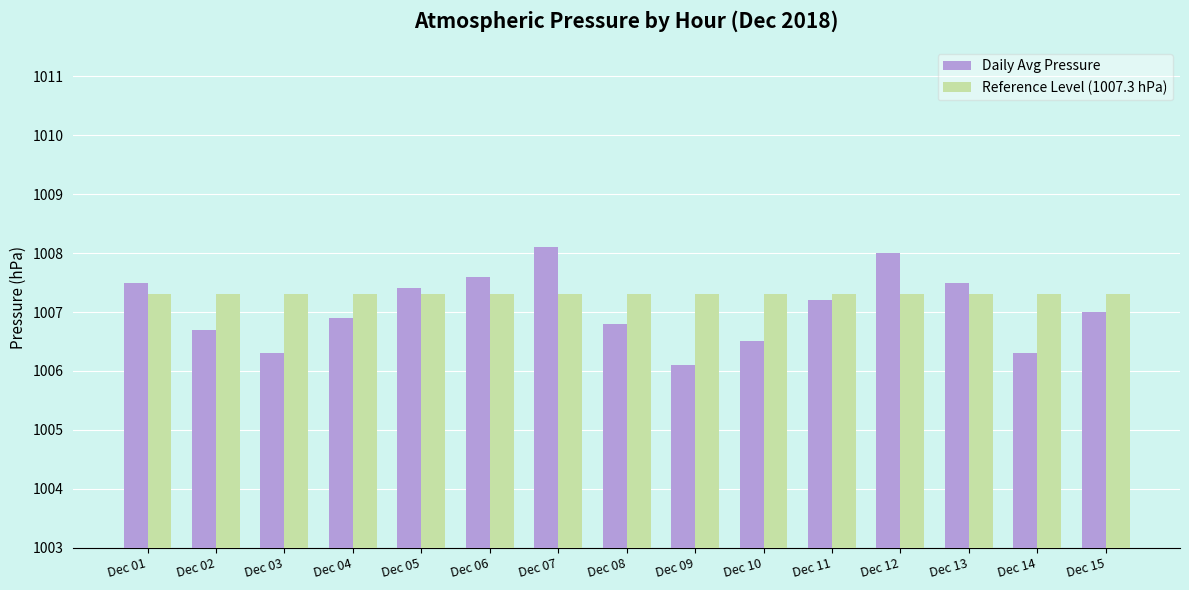

Rank the series by their maximum value, from highest to lowest.

Daily Avg Pressure, Reference Level (1007.3 hPa)